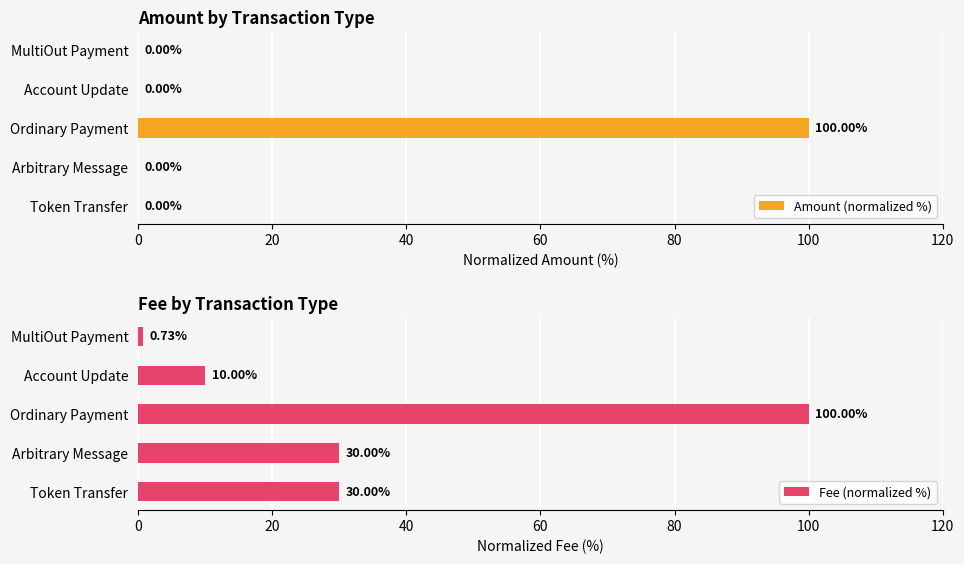

What is the maximum value for Fee (normalized %)?

100.0